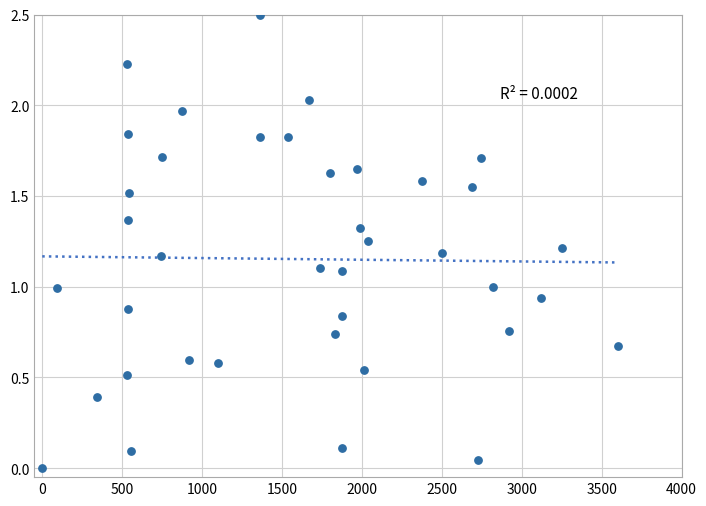

What is the range of X values (max minus min)?

3600.0